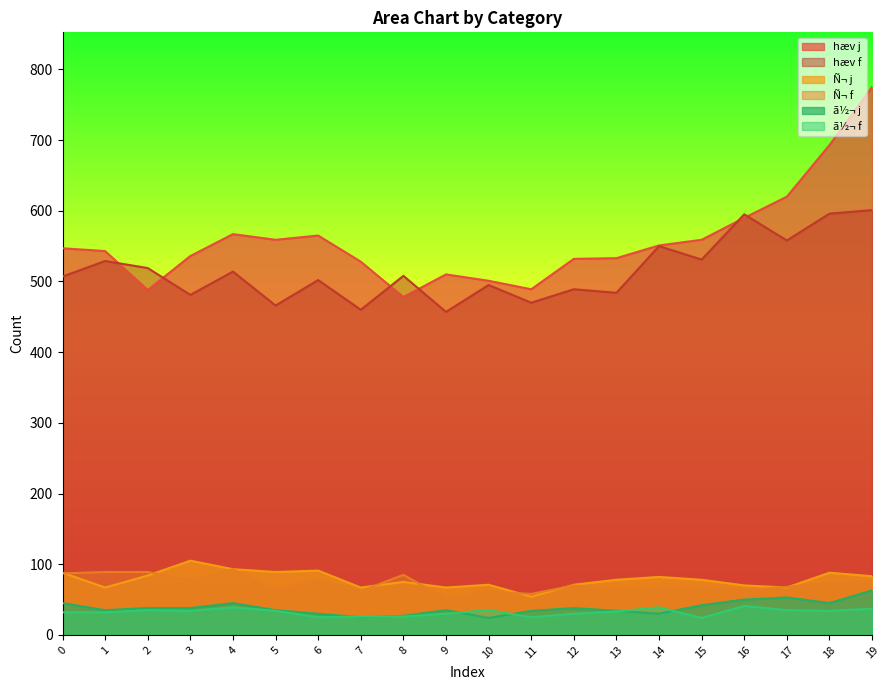

At which label does ã½¬ f reach its minimum?

15